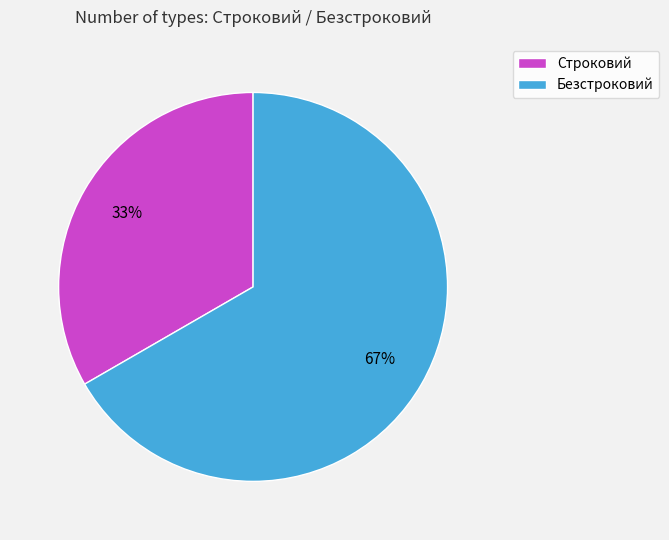

Is Строковий the majority of the pie?

No